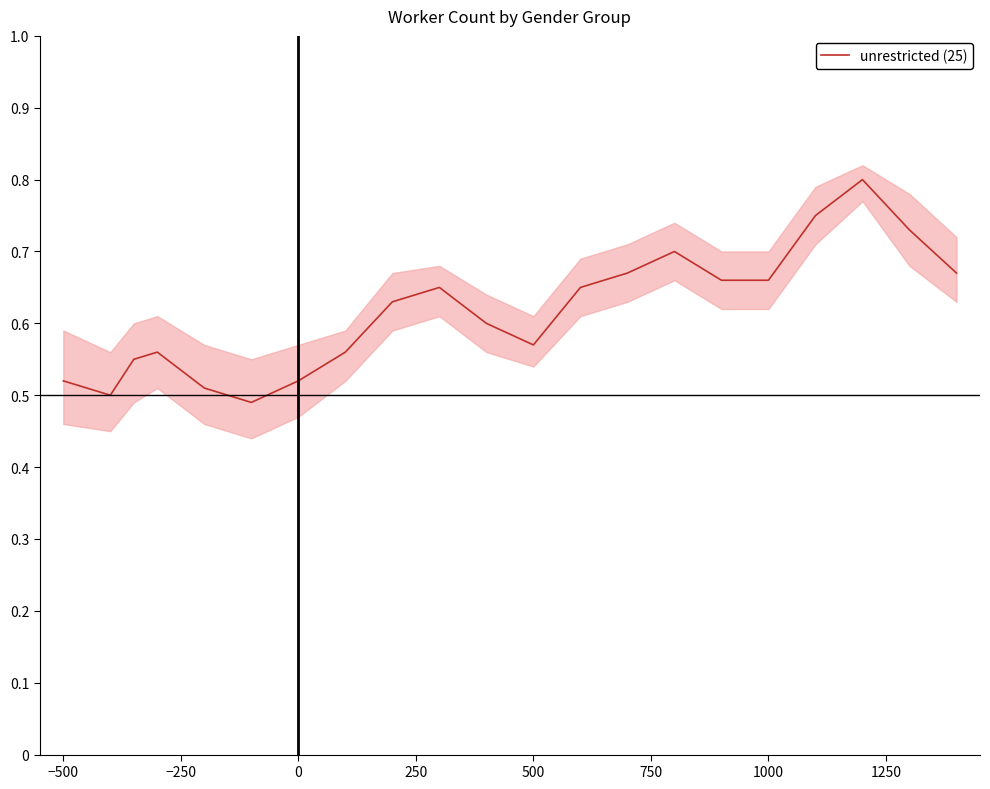

True or false: unrestricted (25) has a value of 0.9 at 0.

False